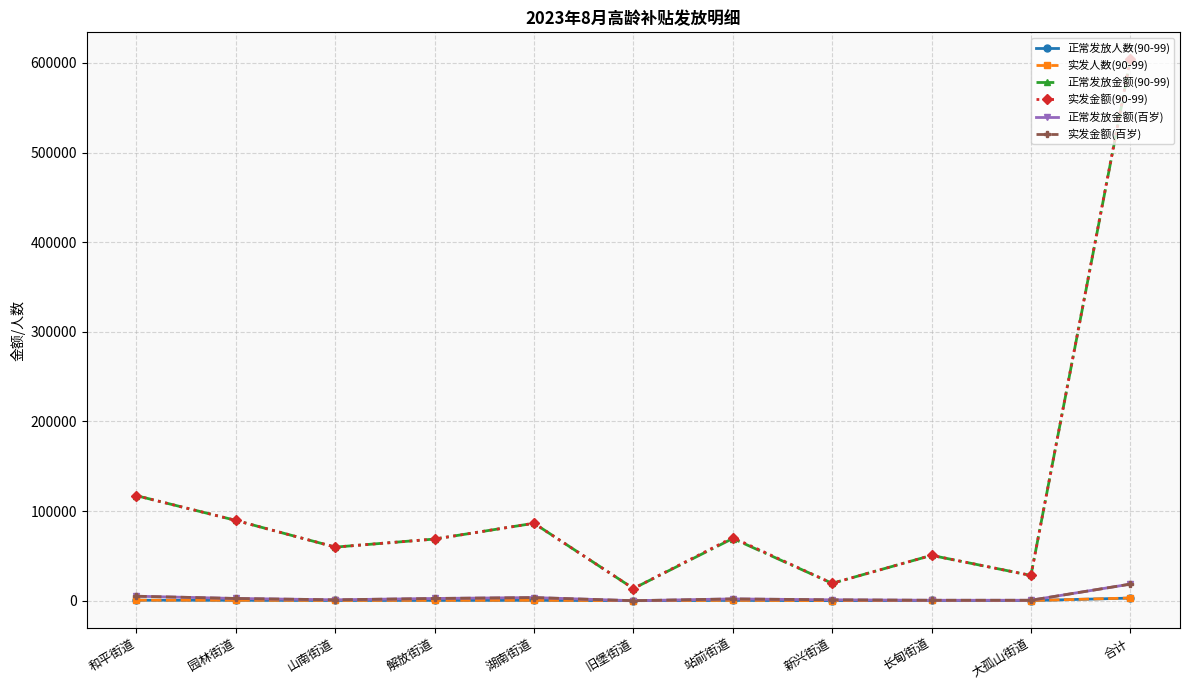

Which has a higher value, 大孤山街道 or 园林街道?

园林街道